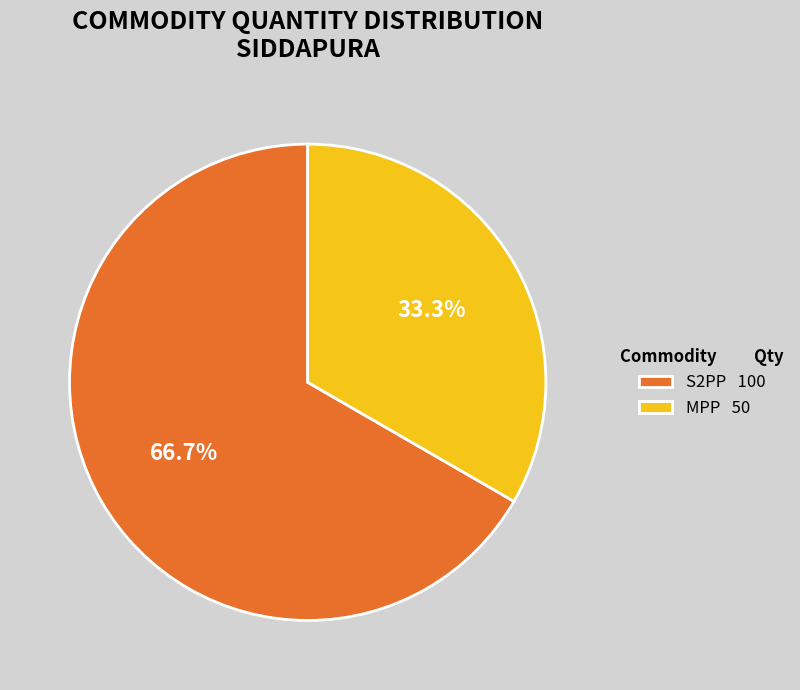

Is the sum of MPP and S2PP greater than half?

Yes